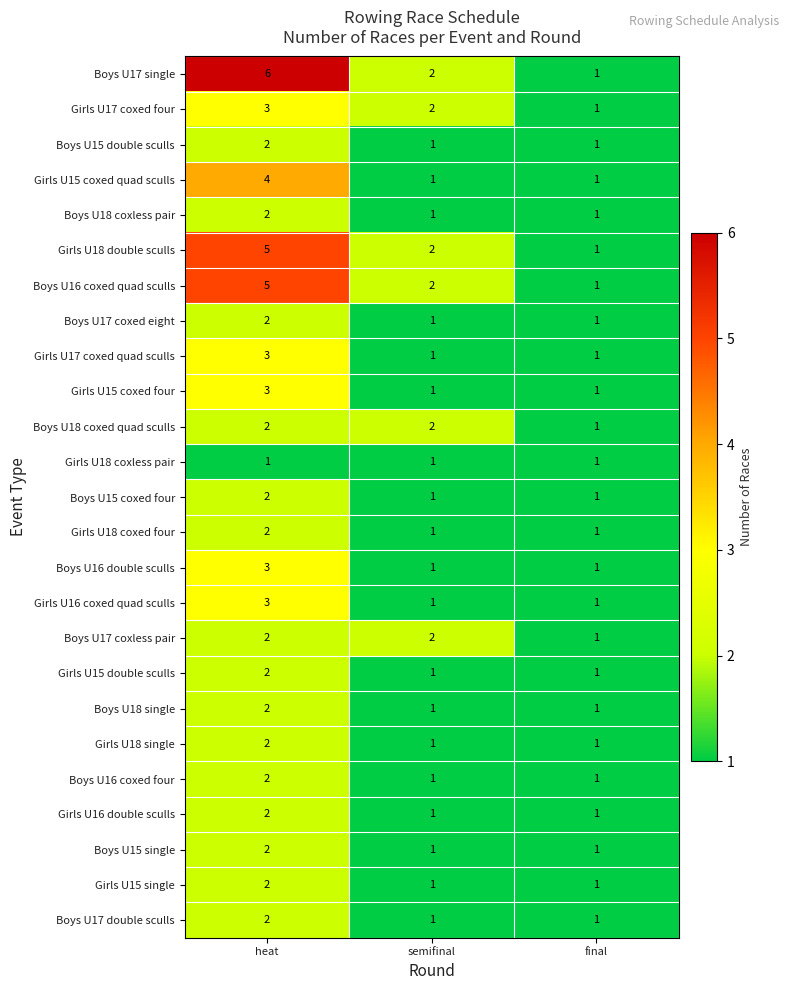

Count the Boys U17 single values in the range 1 to 6.

3